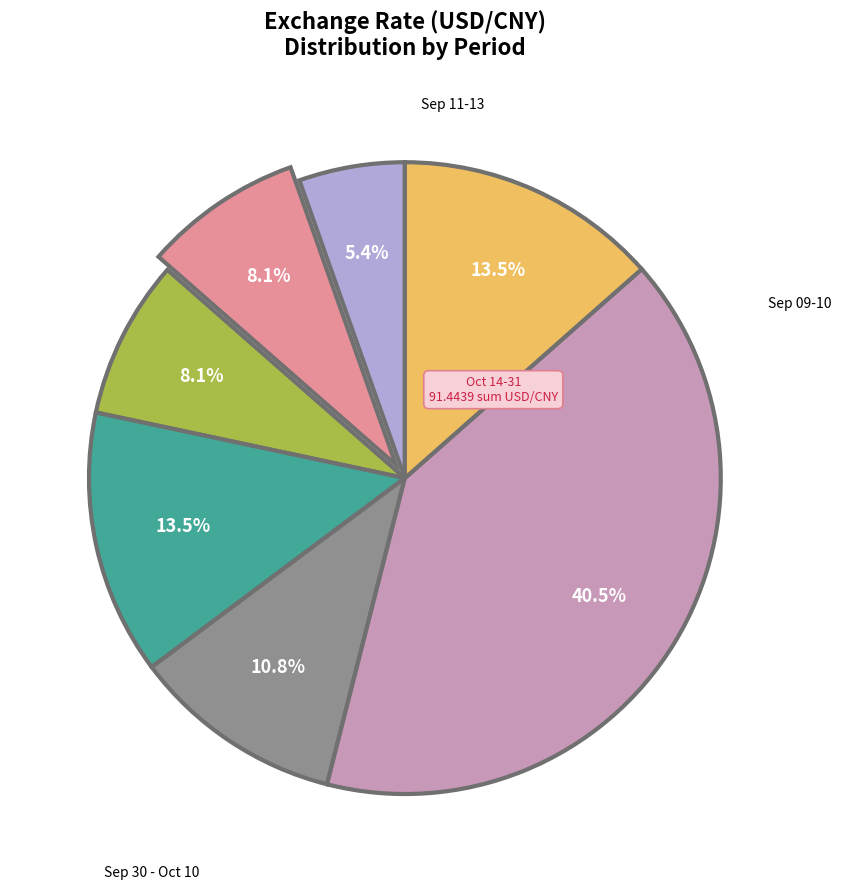

Is there a majority slice in this chart?

No